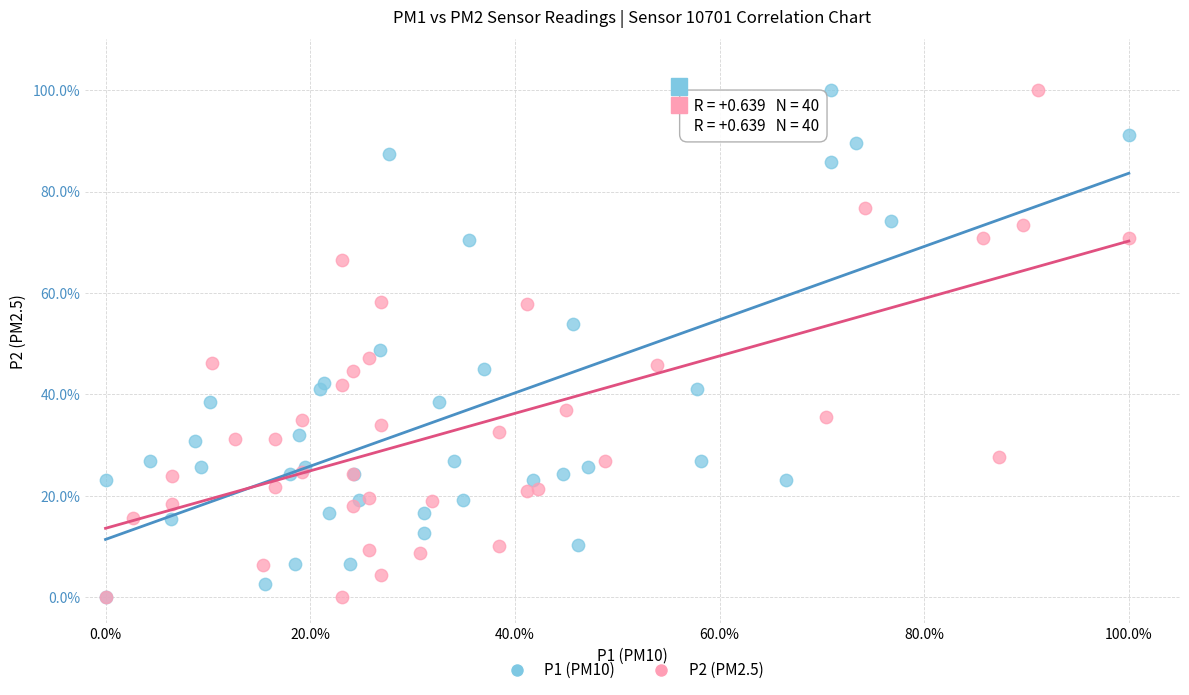

What are all the series names shown in the legend?

P1 (PM10), P2 (PM2.5)